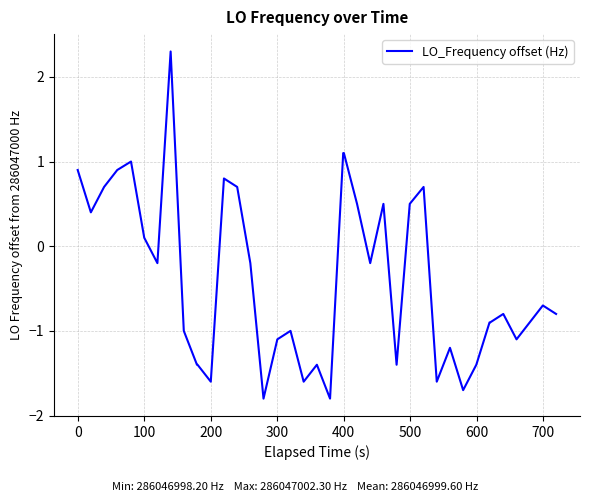

What is the minimum value shown in the chart?

-1.8